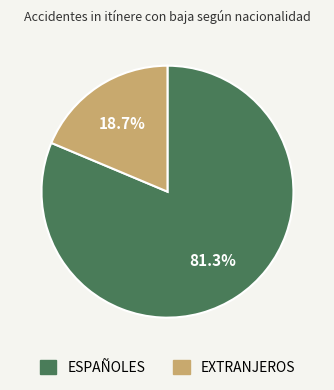

The EXTRANJEROS slice represents 19% of the pie. True or false?

True